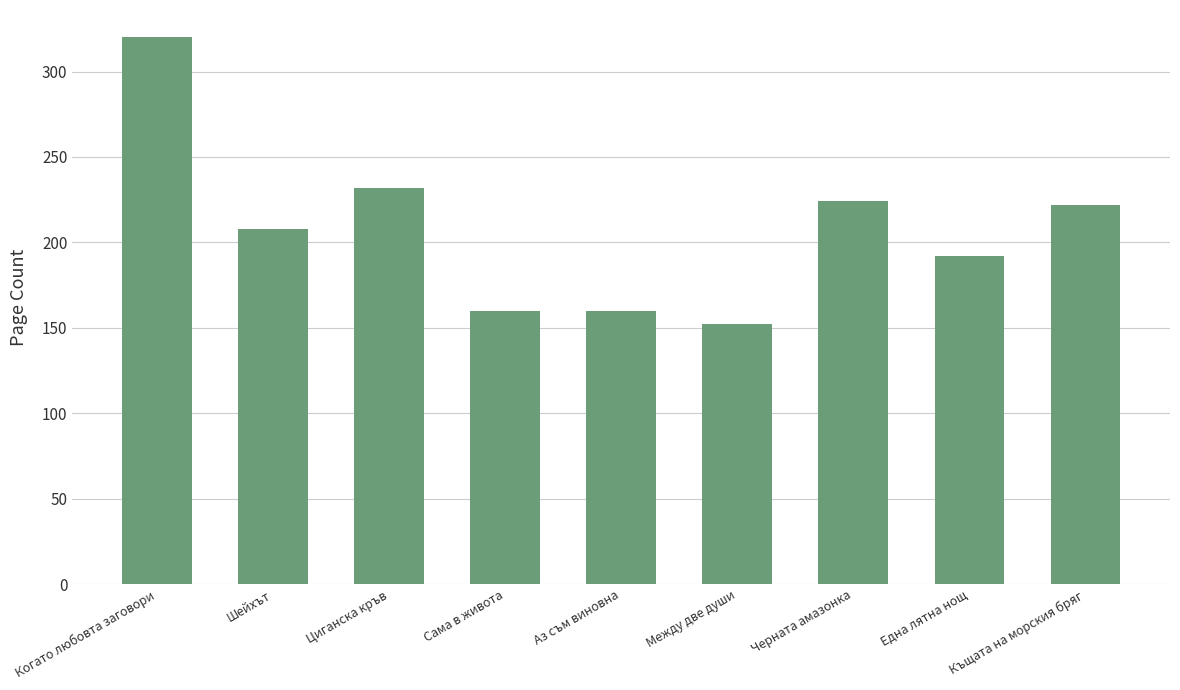

What is the difference between the values at Аз съм виновна and Циганска кръв?

72